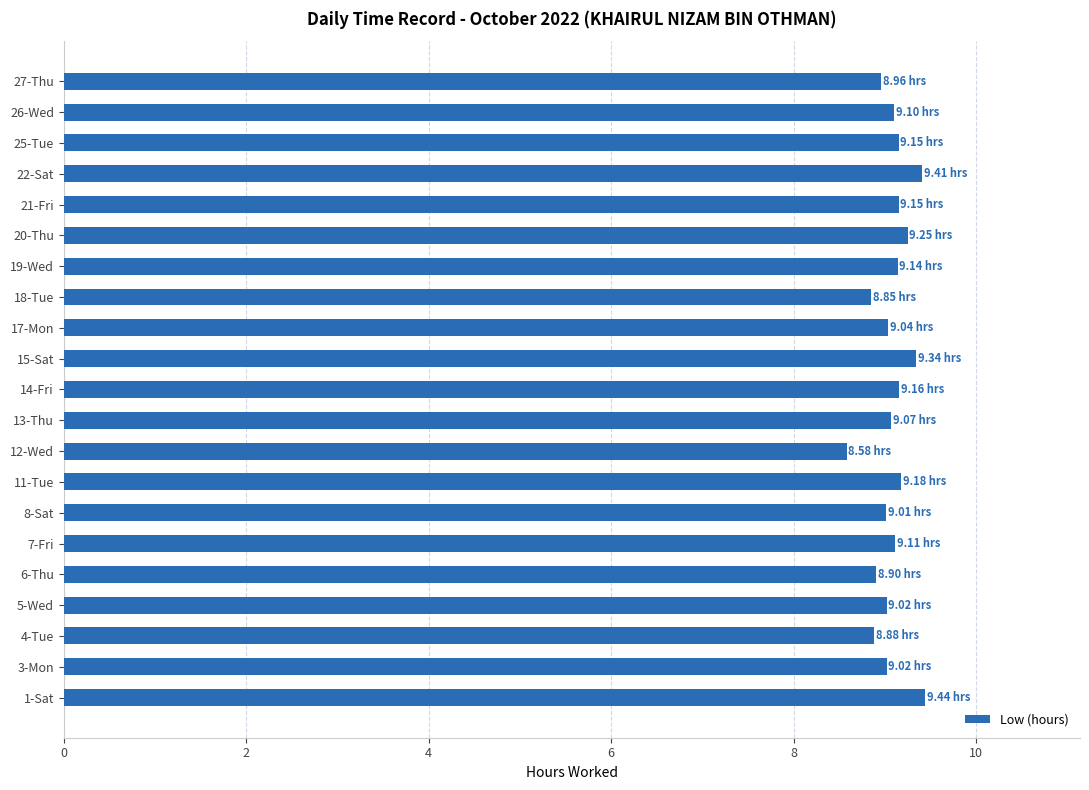

Approximately how many times larger is the value at 3-Mon compared to 1-Sat?

1.0